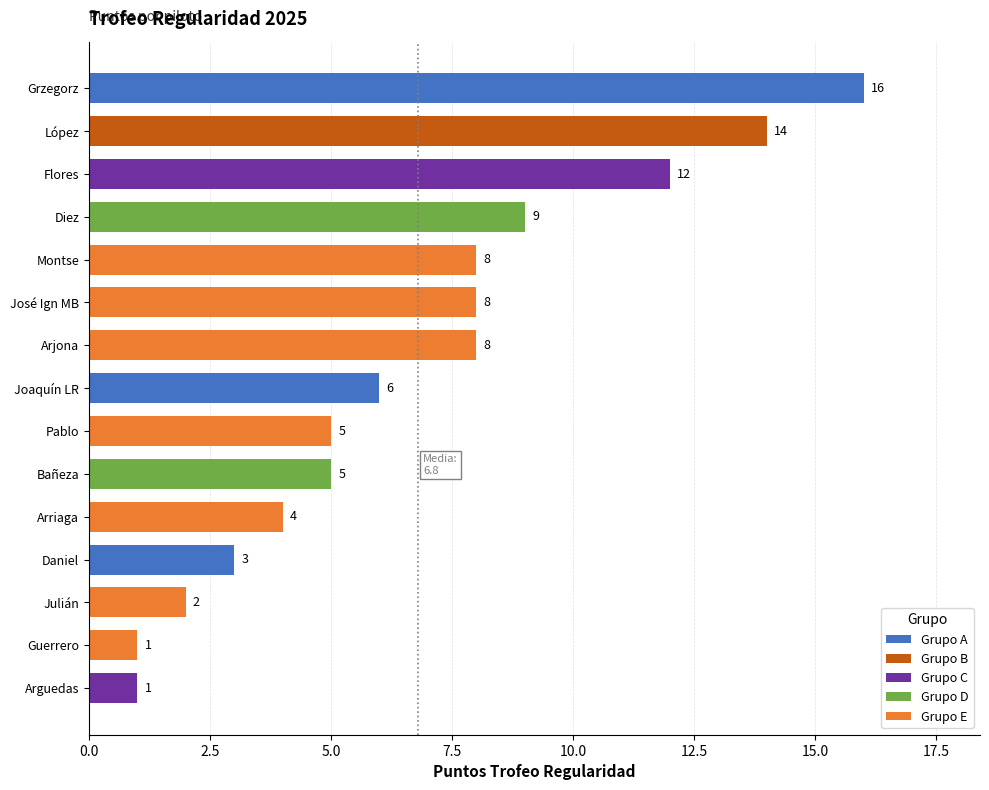

Is it true that the value at Arguedas is 1?

True